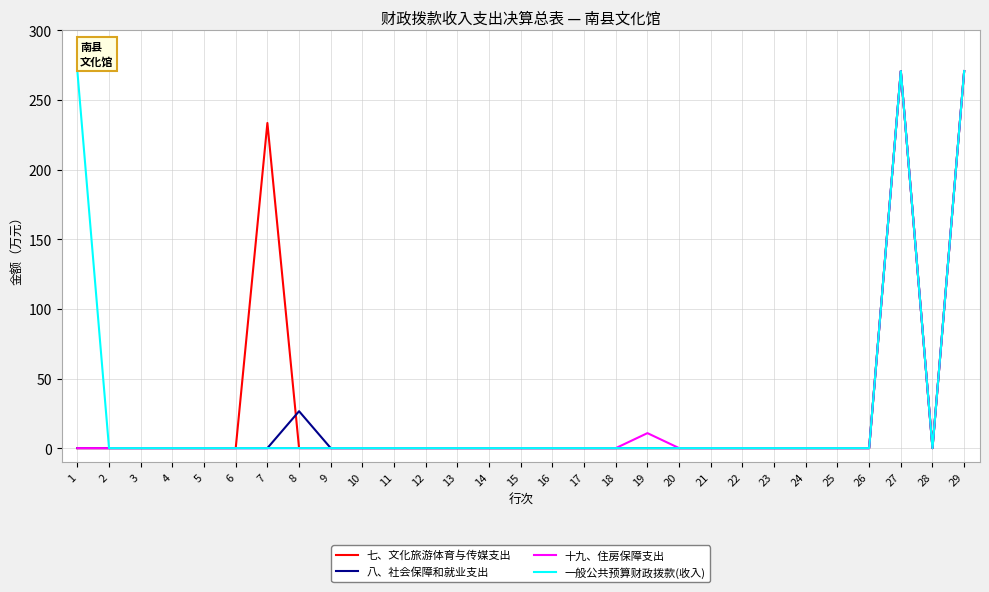

What is the highest value of the 十九、住房保障支出 series?

270.8